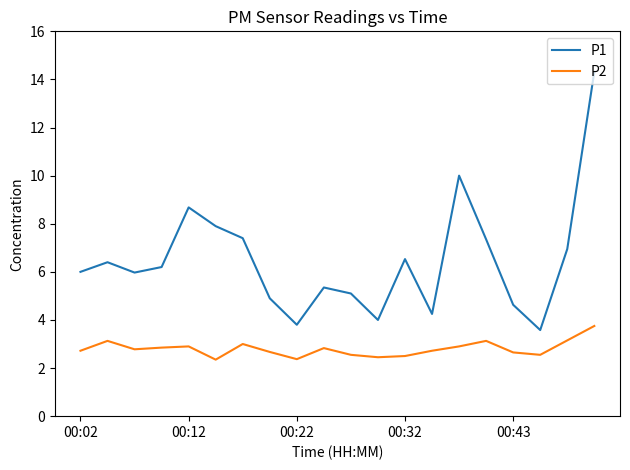

What is the maximum value for P2?

3.8